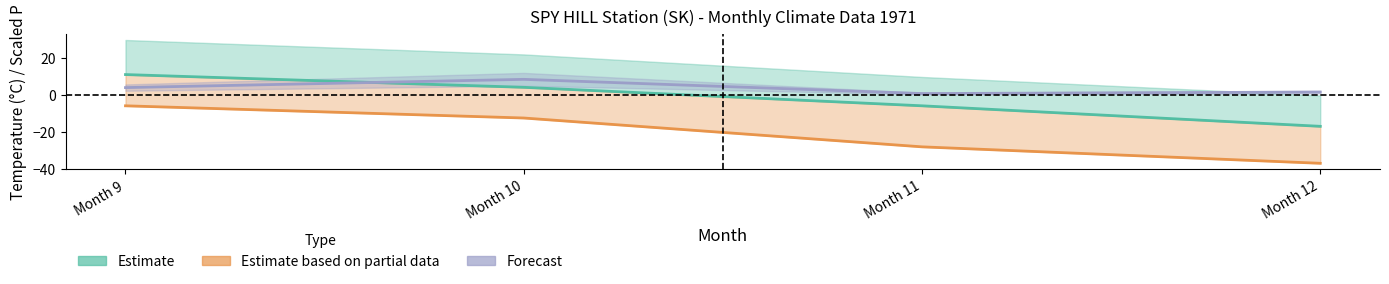

What is the approximate value of P scaled (Forecast) at Month 10?

8.7